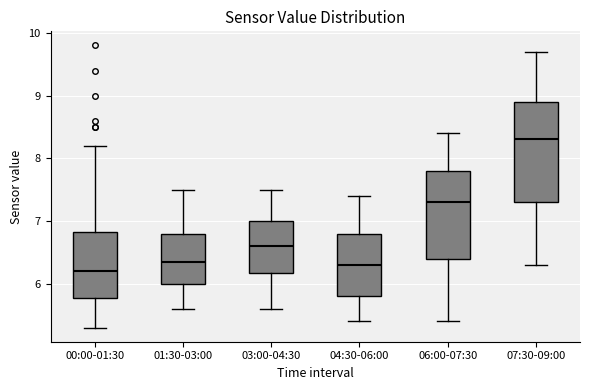

Where does the median line of the box for 03:00-04:30 sit on the y-axis? The values are not printed on the chart, so give them approximately, as read against the axis.

6.6